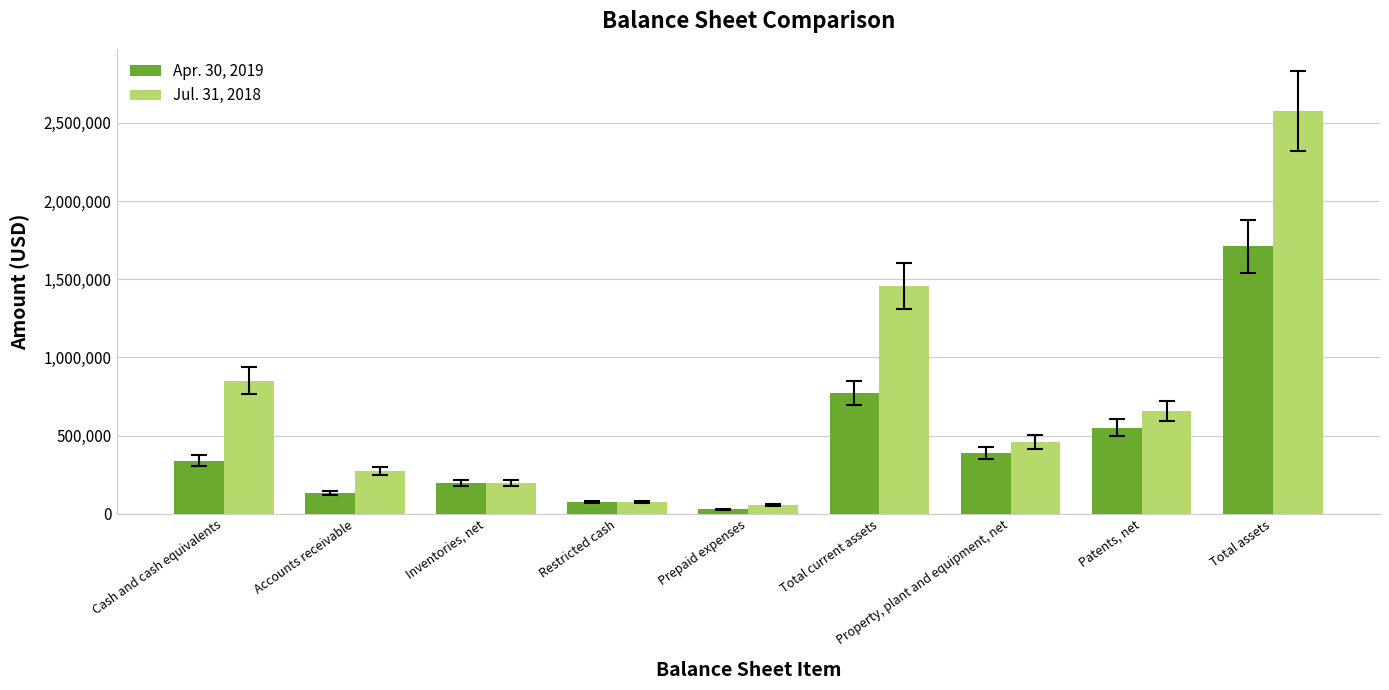

Rank the series by their maximum value, from lowest to highest.

Apr. 30, 2019, Jul. 31, 2018